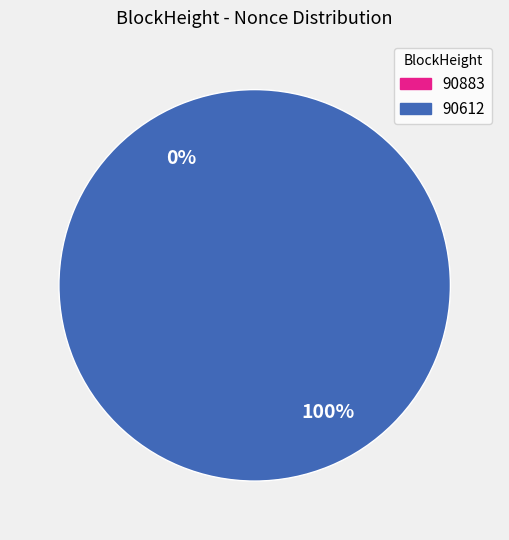

Combined, do 90883 and 90612 account for over 50%?

Yes